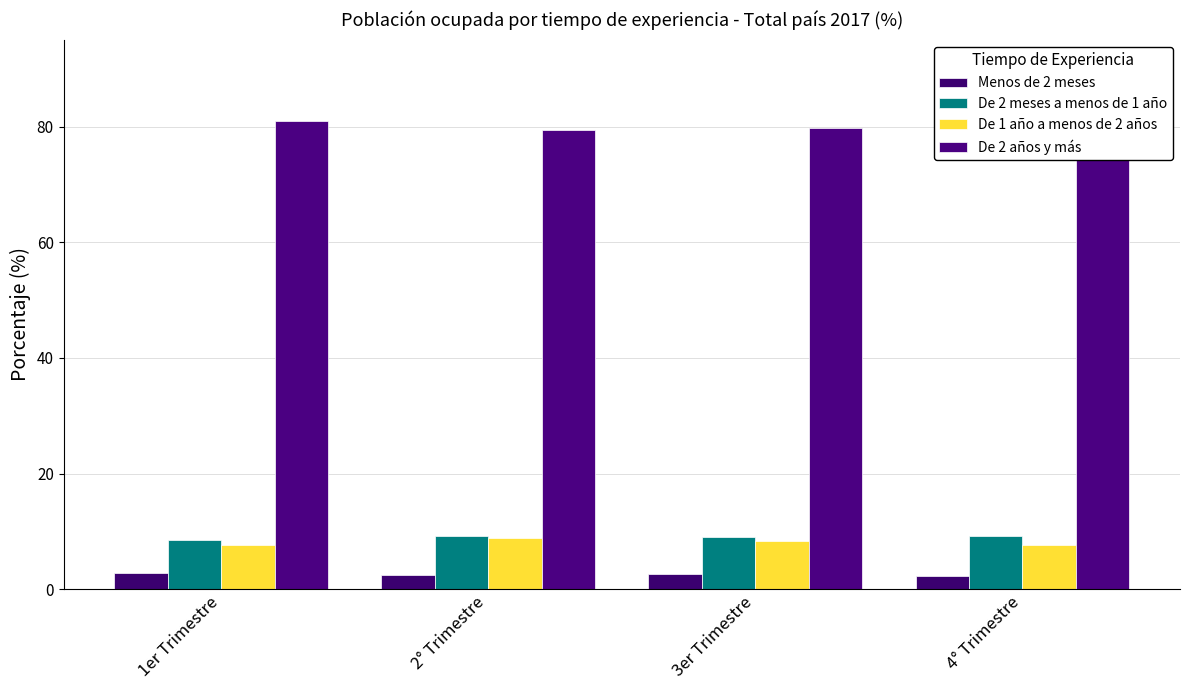

Between 1er Trimestre and 2° Trimestre, which is larger?

1er Trimestre